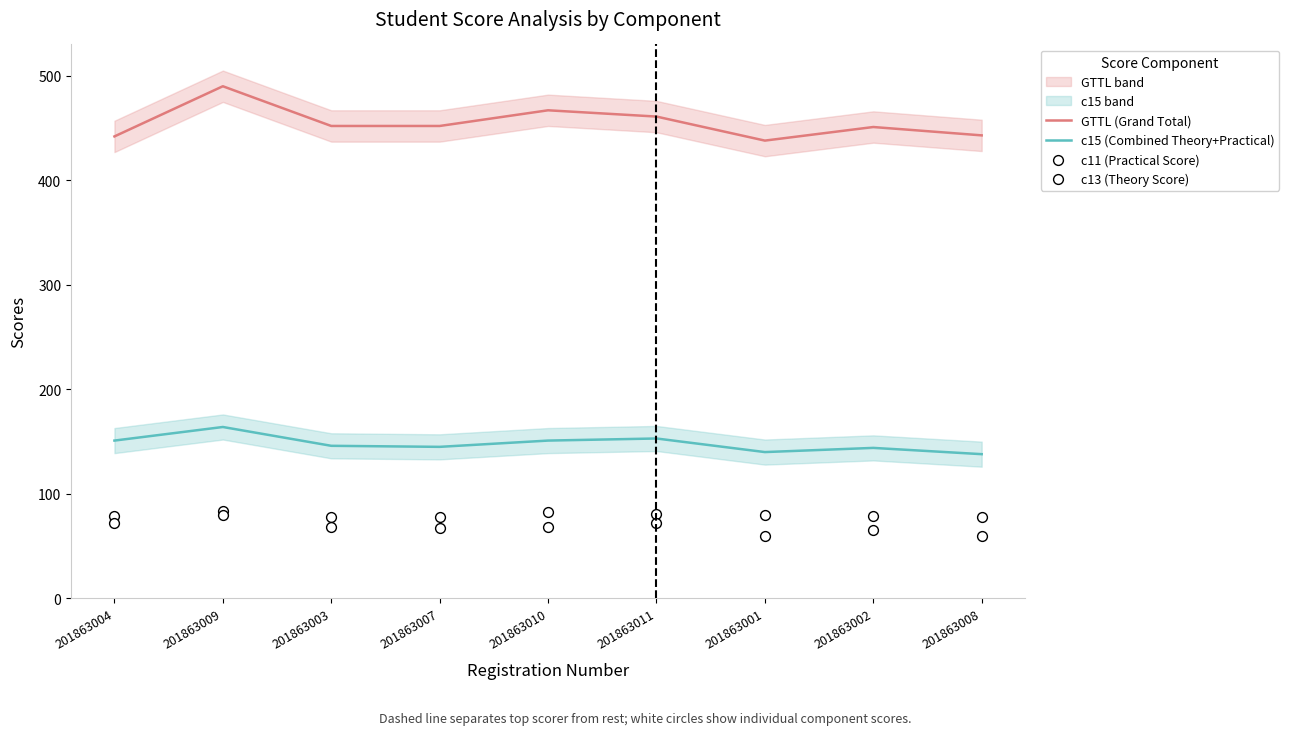

Is it true that GTTL (Grand Total) equals 452 at 201863007?

True